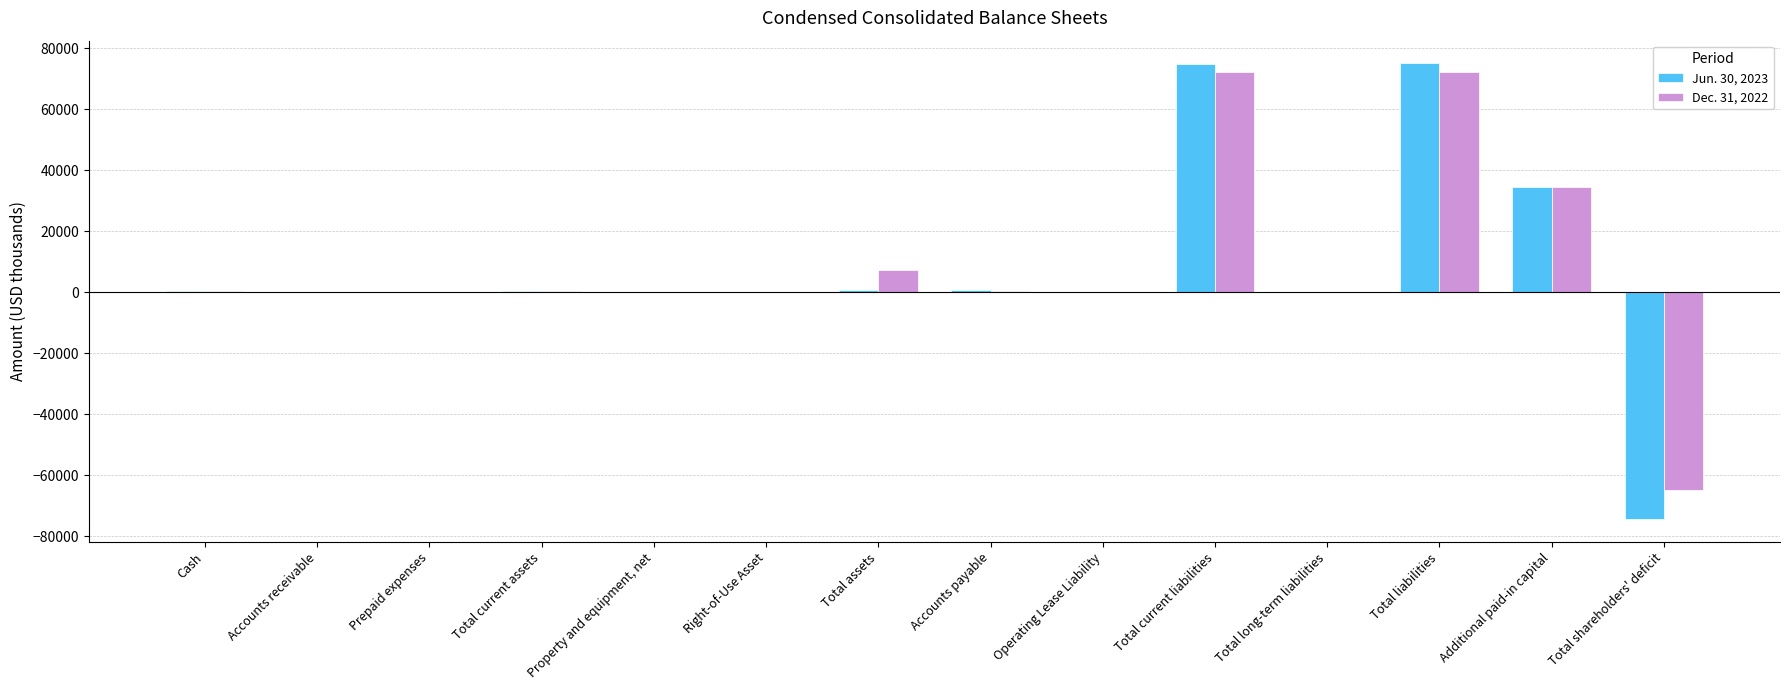

Is the value of Jun. 30, 2023 at Total long-term liabilities greater than the value of Dec. 31, 2022 at Total liabilities?

No